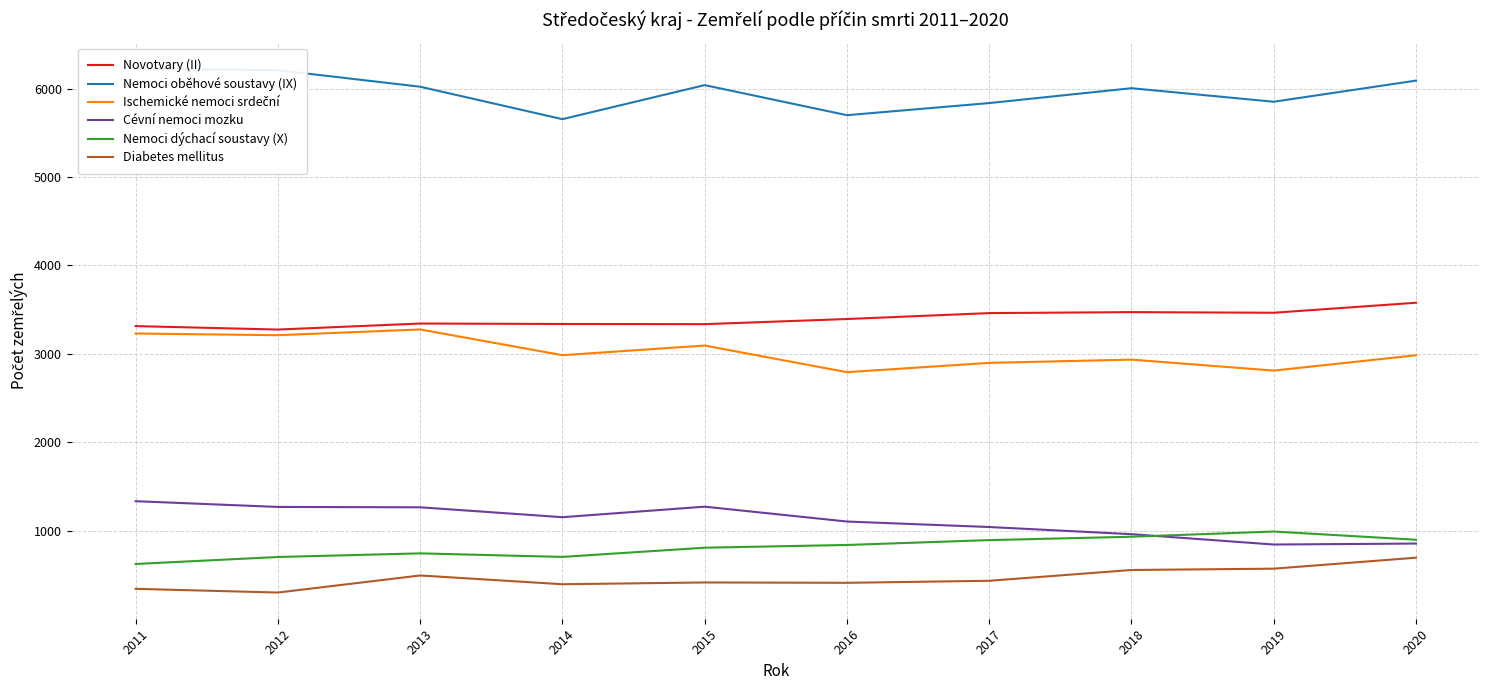

True or false: Diabetes mellitus and Ischemické nemoci srdeční cross at least once.

False